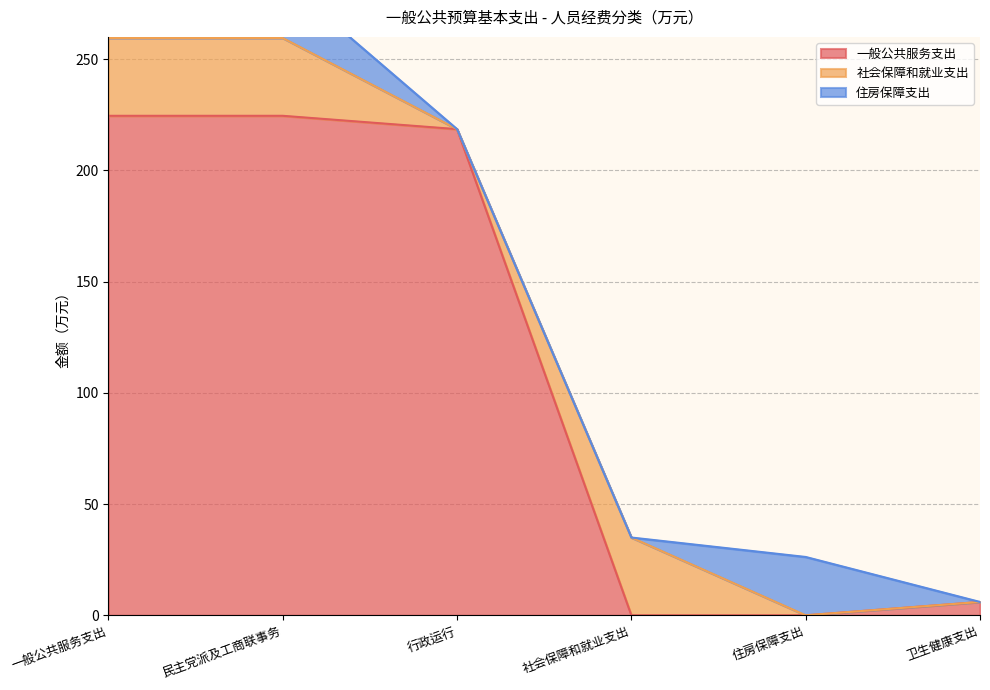

Reading right to left, transcribe all the data shown in this chart.

一般公共服务支出: 卫生健康支出=6.0	住房保障支出=0.0	社会保障和就业支出=0.0	行政运行=218.5	民主党派及工商联事务=224.5	一般公共服务支出=224.5
社会保障和就业支出: 卫生健康支出=0.0	住房保障支出=0.0	社会保障和就业支出=35.0	行政运行=0.0	民主党派及工商联事务=35.0	一般公共服务支出=35.0
住房保障支出: 卫生健康支出=0.0	住房保障支出=26.2	社会保障和就业支出=0.0	行政运行=0.0	民主党派及工商联事务=26.2	一般公共服务支出=26.2